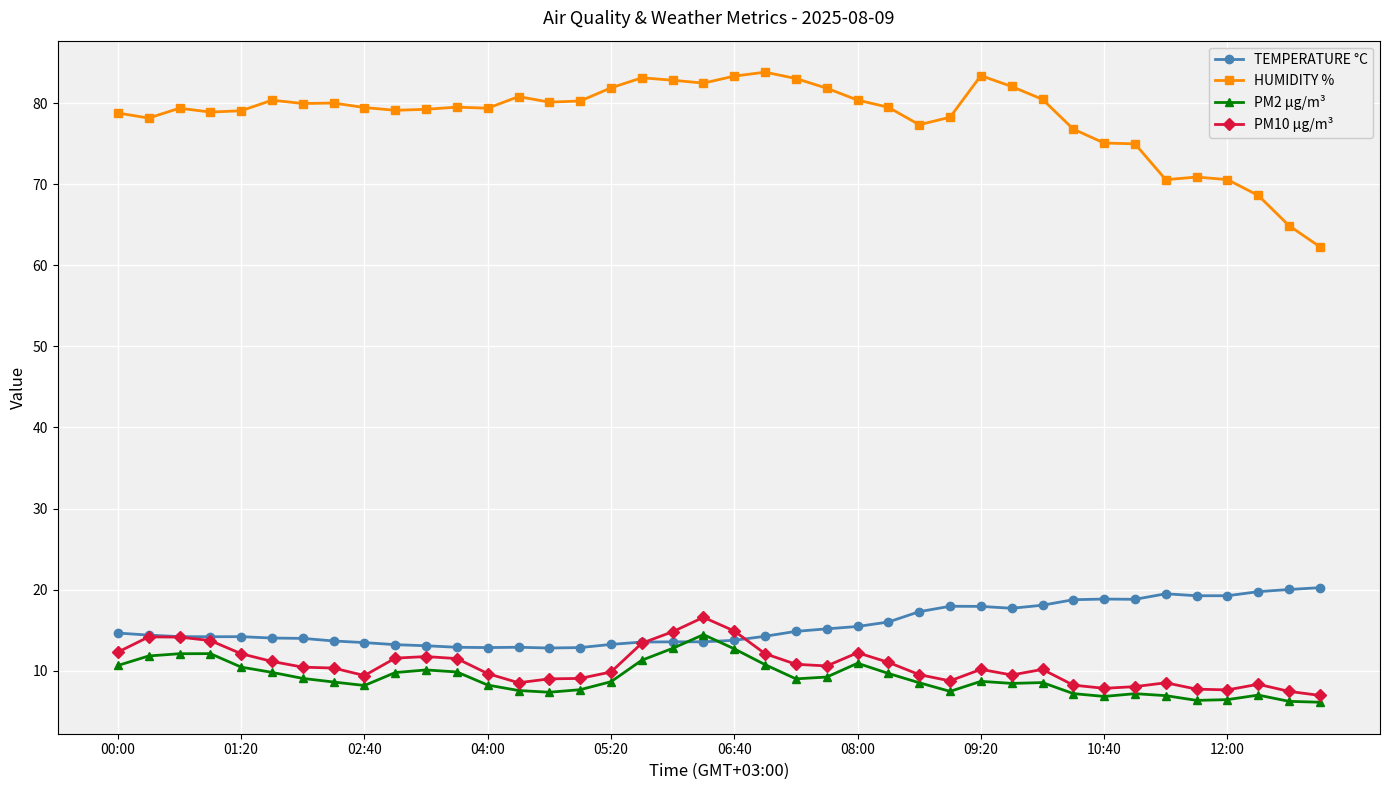

Which series has the widest spread of values?

HUMIDITY %